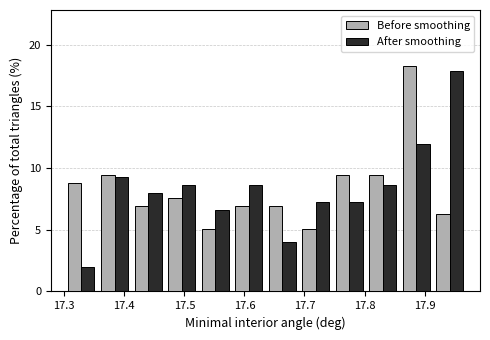

Reading left to right, transcribe this chart: for each range on the x-axis, give the height of each series' bar. Neither the bar edges nor the heights are printed on the chart, so give them approximately, as read against the axes.

17.30 to 17.36: Before smoothing=9.0	After smoothing=2.0
17.36 to 17.41: Before smoothing=9.5	After smoothing=9.5
17.41 to 17.47: Before smoothing=7.0	After smoothing=8.0
17.47 to 17.52: Before smoothing=7.5	After smoothing=8.5
17.52 to 17.58: Before smoothing=5.0	After smoothing=6.5
17.58 to 17.64: Before smoothing=7.0	After smoothing=8.5
17.64 to 17.69: Before smoothing=7.0	After smoothing=4.0
17.69 to 17.75: Before smoothing=5.0	After smoothing=7.5
17.75 to 17.80: Before smoothing=9.5	After smoothing=7.5
17.80 to 17.86: Before smoothing=9.5	After smoothing=8.5
17.86 to 17.91: Before smoothing=18.0	After smoothing=12.0
17.91 to 17.97: Before smoothing=6.5	After smoothing=18.0